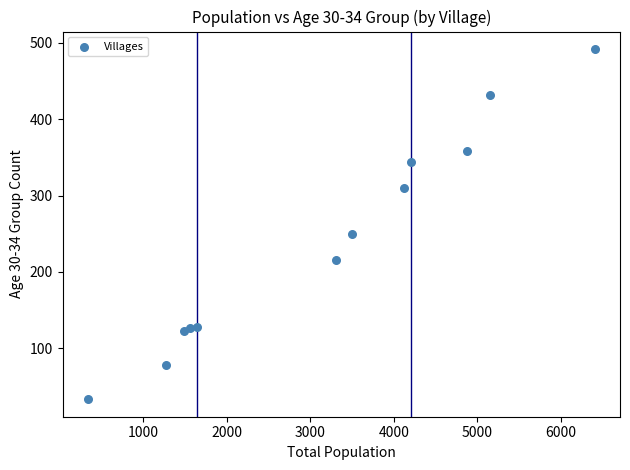

What is the average X value?

3159